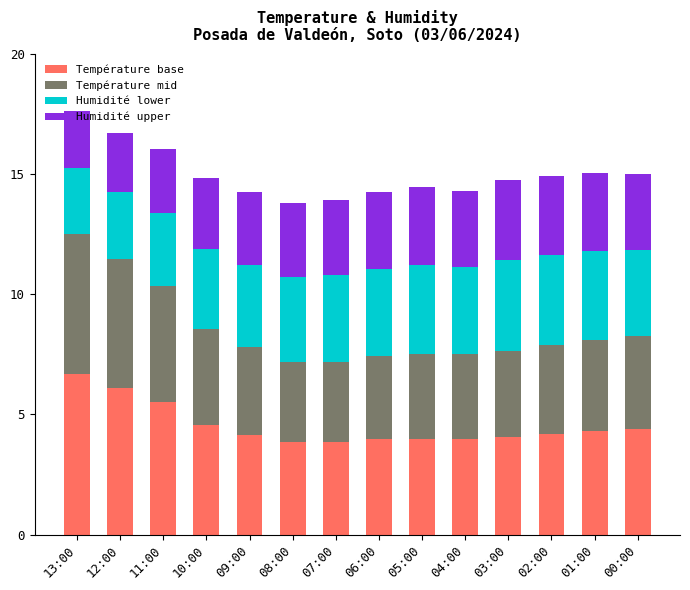

At which label does Température base reach its peak?

13:00